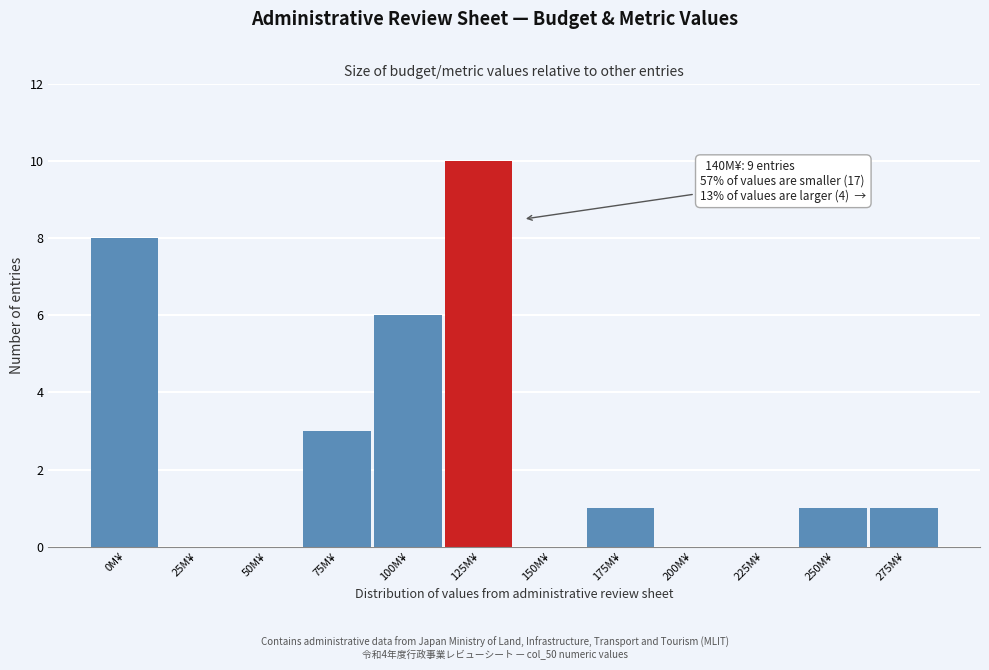

Reading left to right, transcribe all the data shown in this chart.

0M¥=8	25M¥=0	50M¥=0	75M¥=3	100M¥=6	125M¥=10	150M¥=0	175M¥=1	200M¥=0	225M¥=0	250M¥=1	275M¥=1